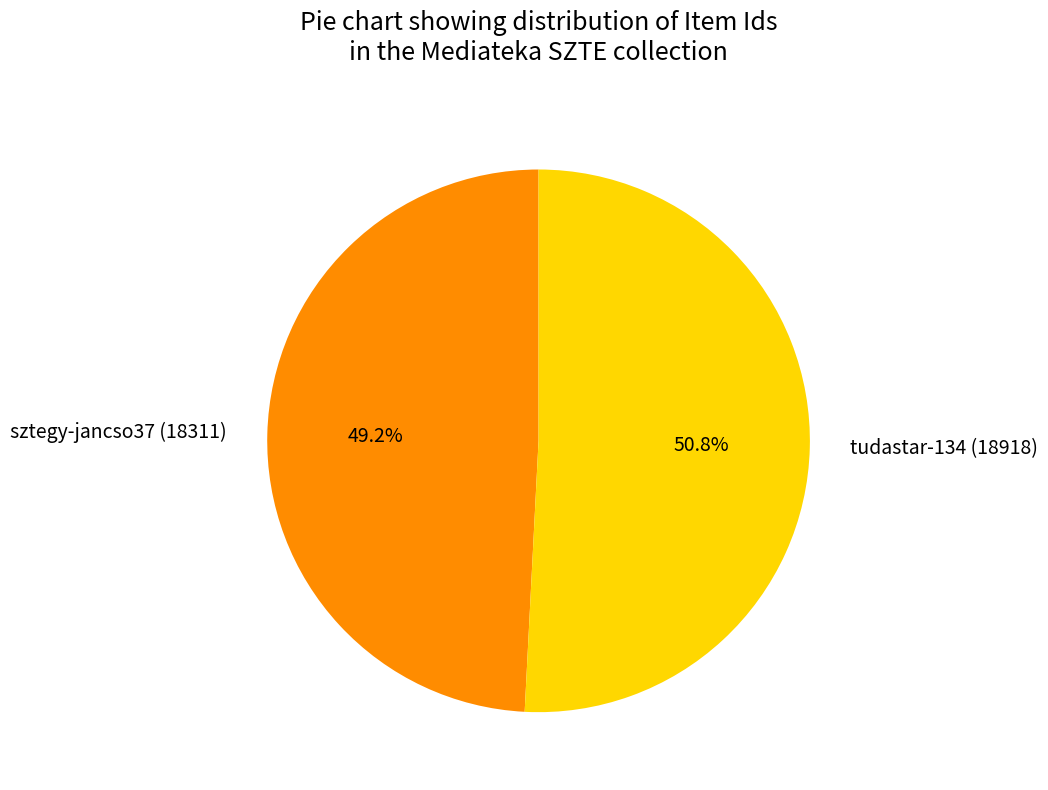

What is the total percentage of sztegy-jancso37 (18311) and tudastar-134 (18918)?

100.0%